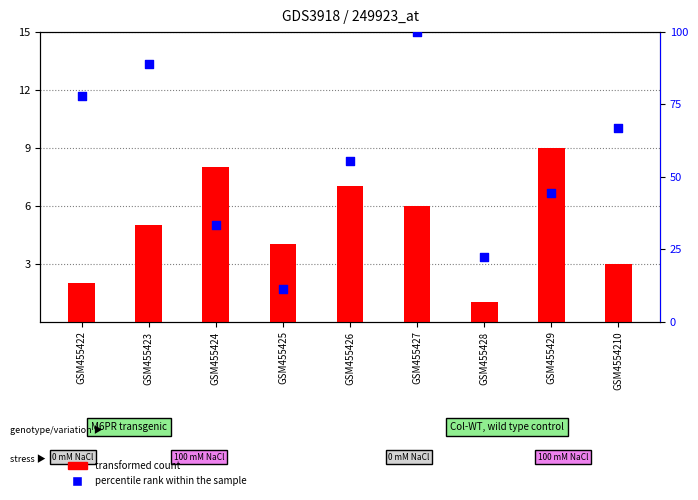

Which series has the widest spread of Y values?

percentile rank within the sample